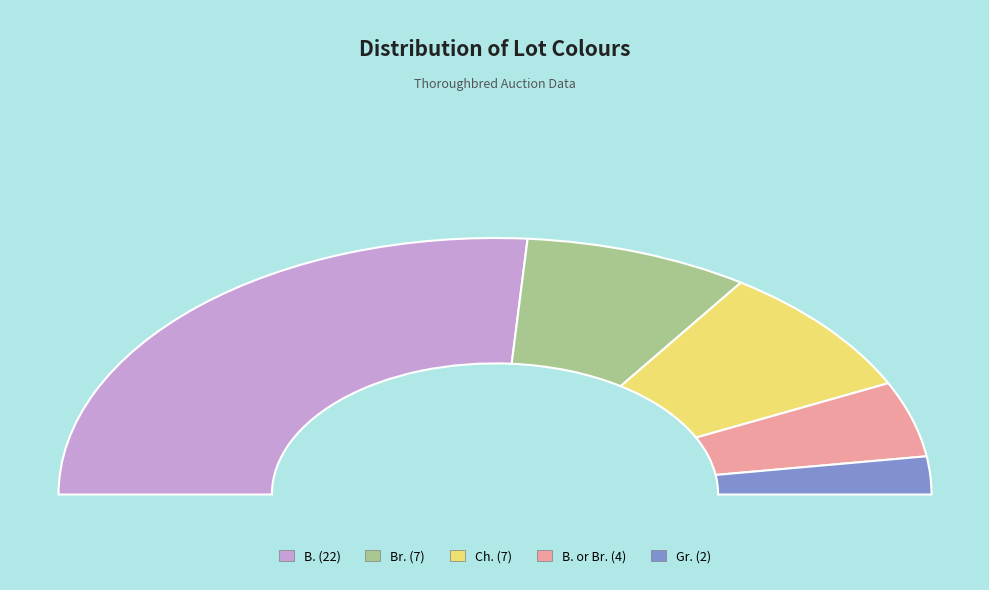

Which category has the smallest portion of the pie?

Gr.